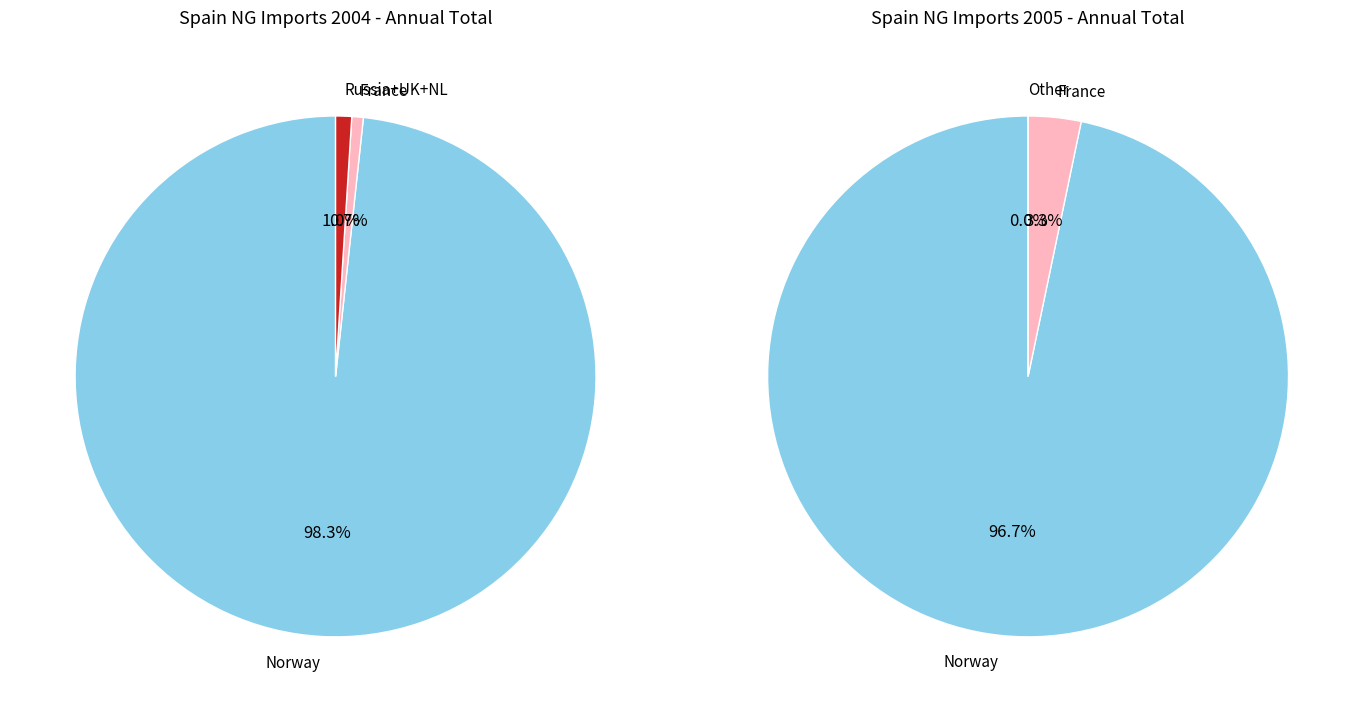

Is there a majority slice in this chart?

Yes